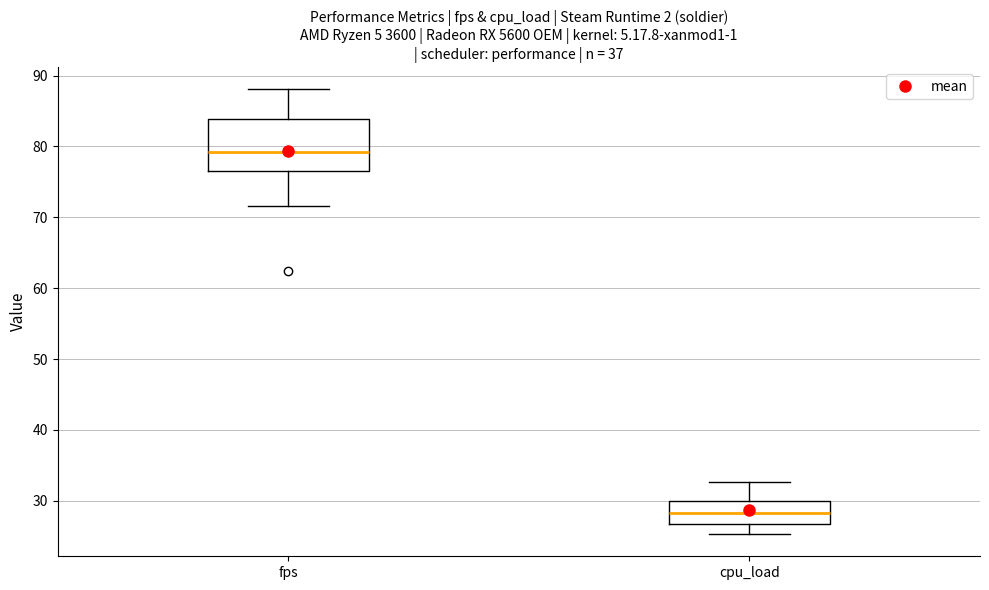

Reading left to right, read every box against the y-axis: the position of its median line, the range the box covers, and the ends of its whiskers. The values are not printed on the chart, so give them approximately, as read against the axis.

fps: median 79, box 76 to 84, whiskers 72 to 88
cpu_load: median 28, box 27 to 30, whiskers 25 to 33